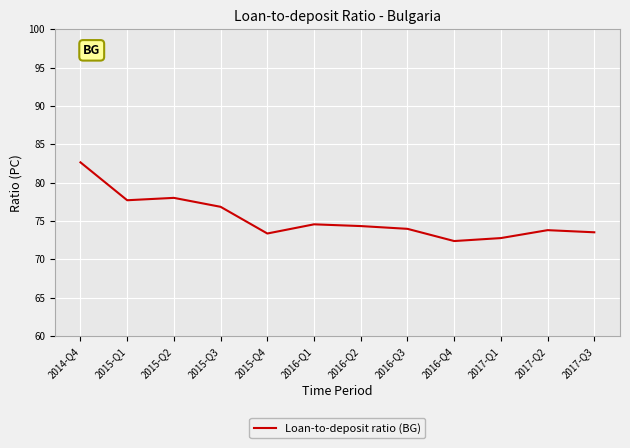

What is the sum of all values?

904.1